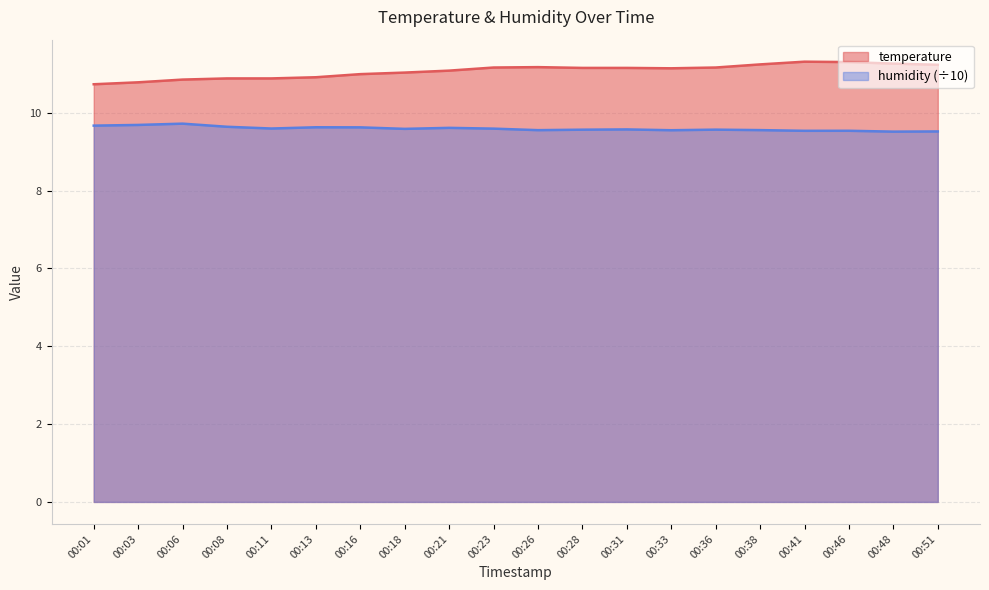

How many lines are shown in the chart?

2